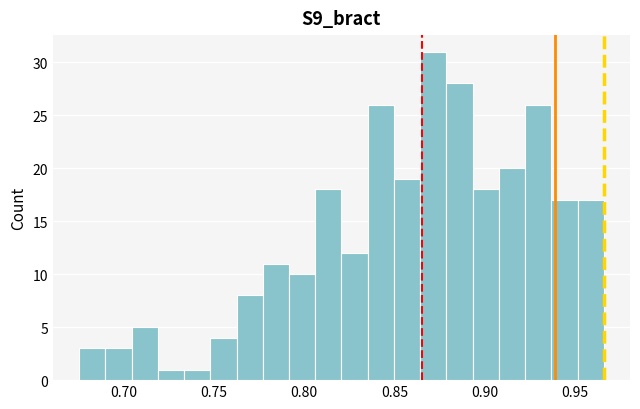

Read against the x-axis, roughly where is the centre of the tallest bar?

0.870